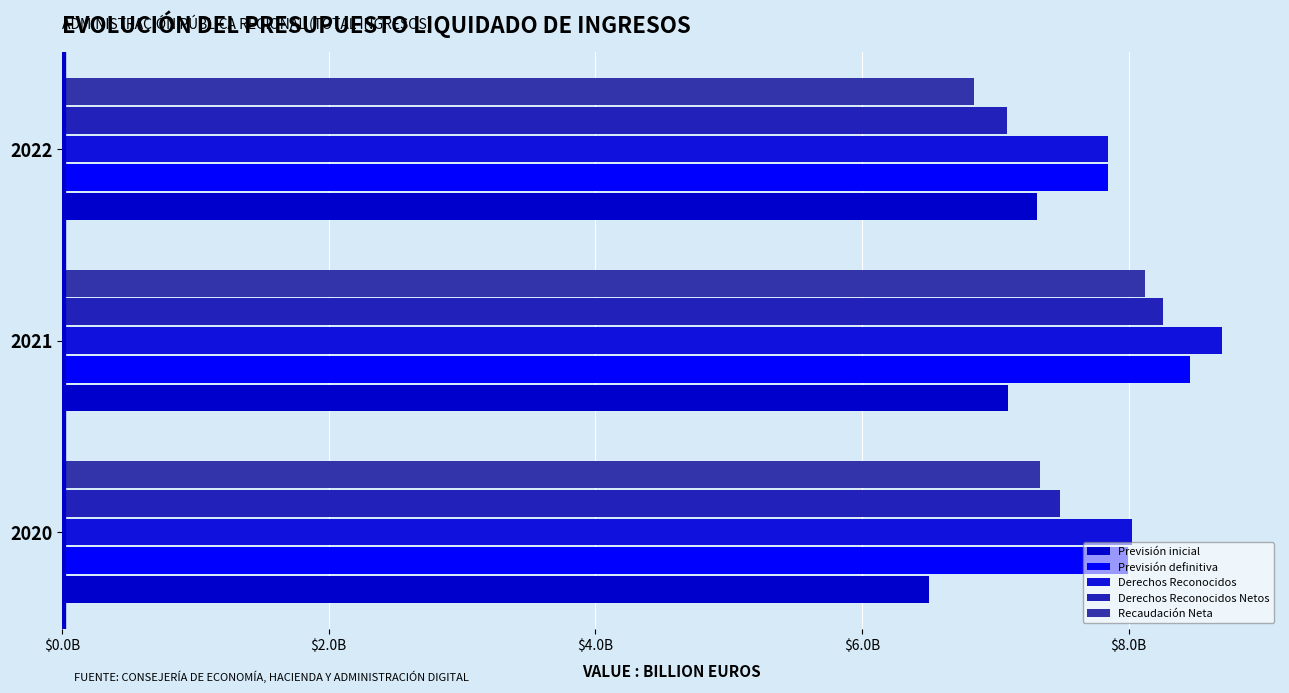

What is the sum of all Derechos Reconocidos values?

24.6